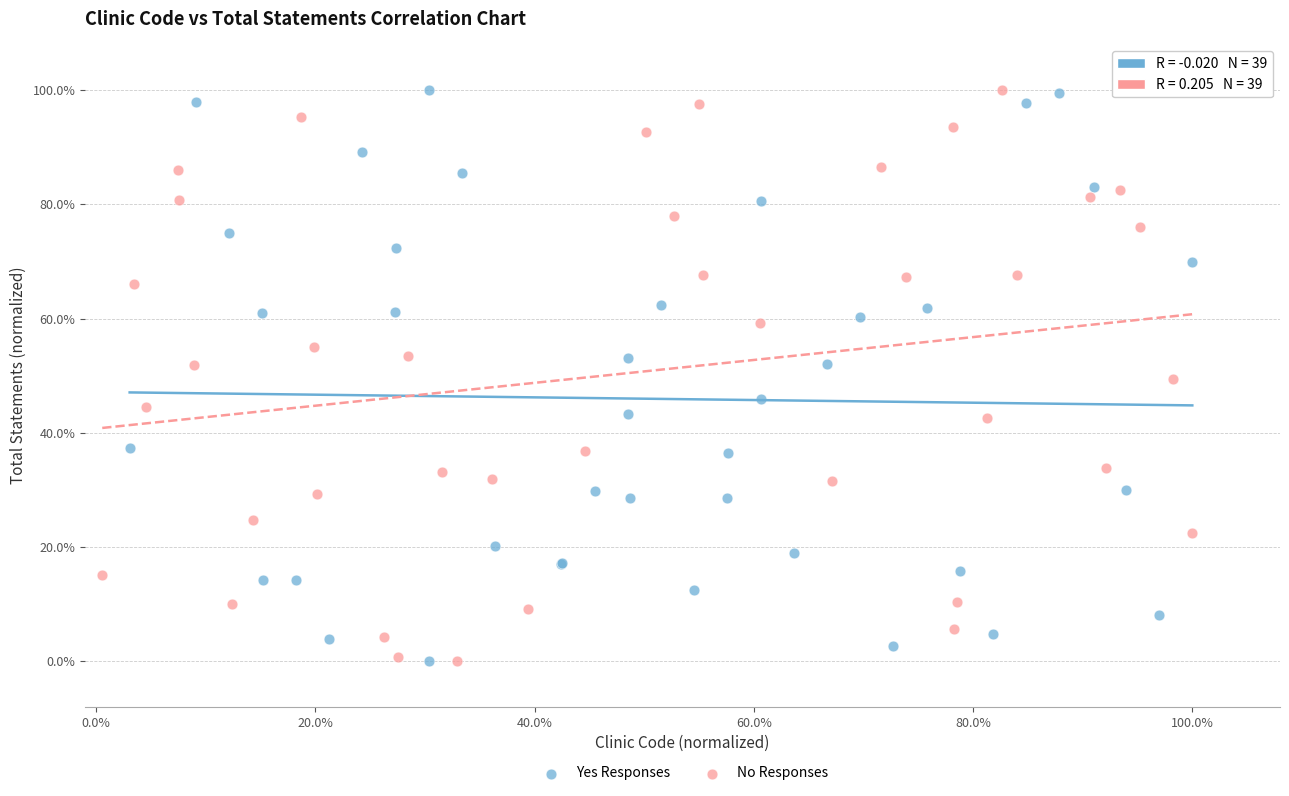

What are all the series names shown in the legend?

Yes Responses, No Responses